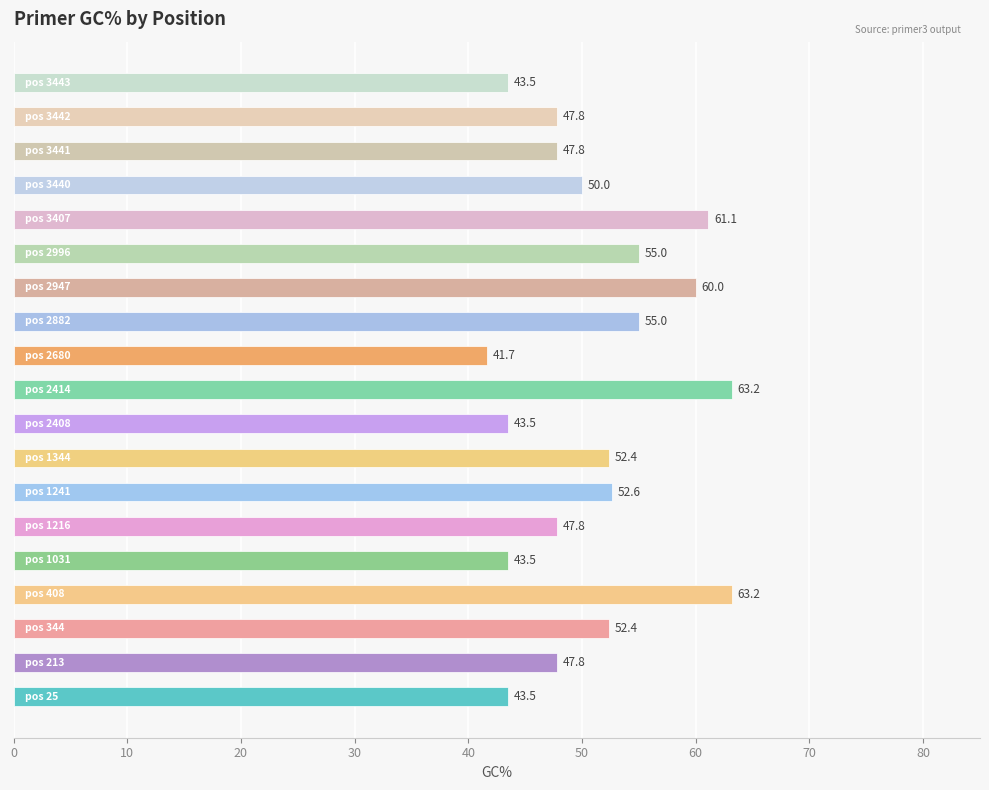

What is the difference between the second highest and minimum values?

21.5